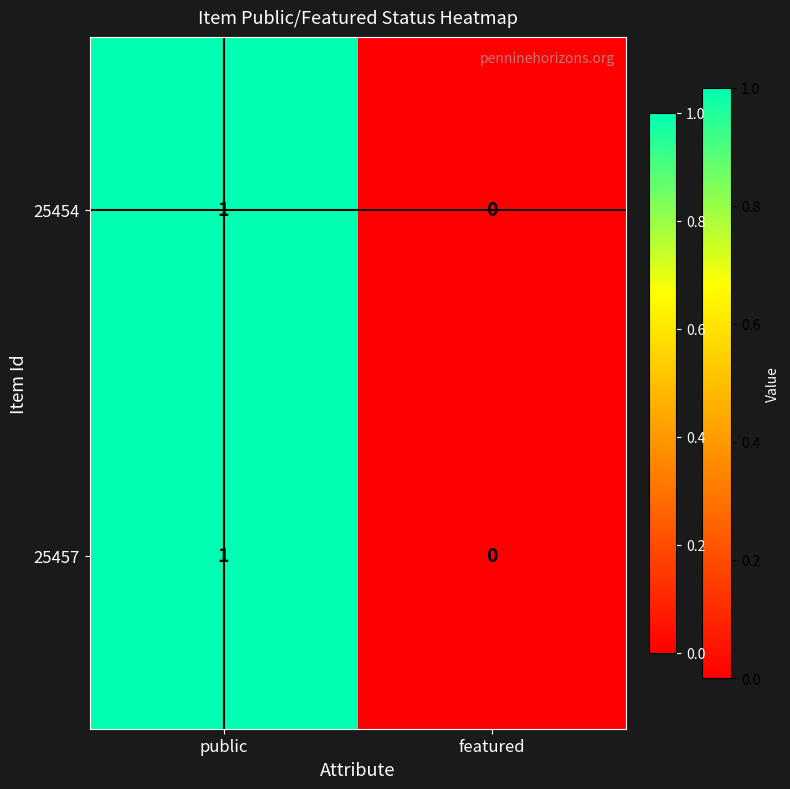

List the labels in order of 25457 value, largest first.

public, featured